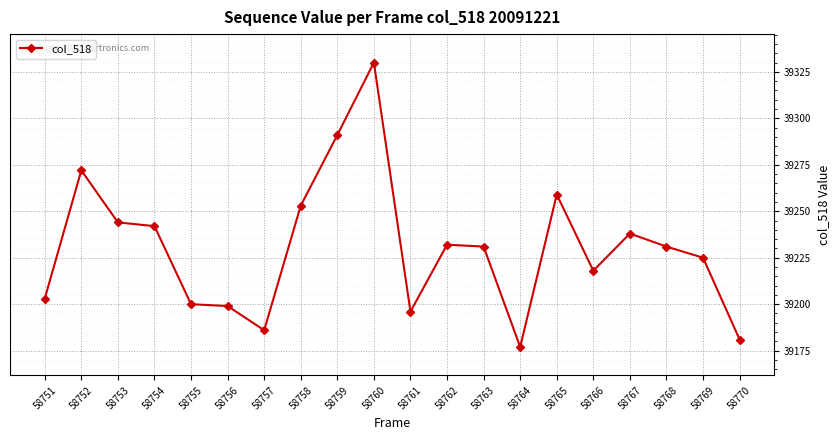

Where is the first local maximum?

58752